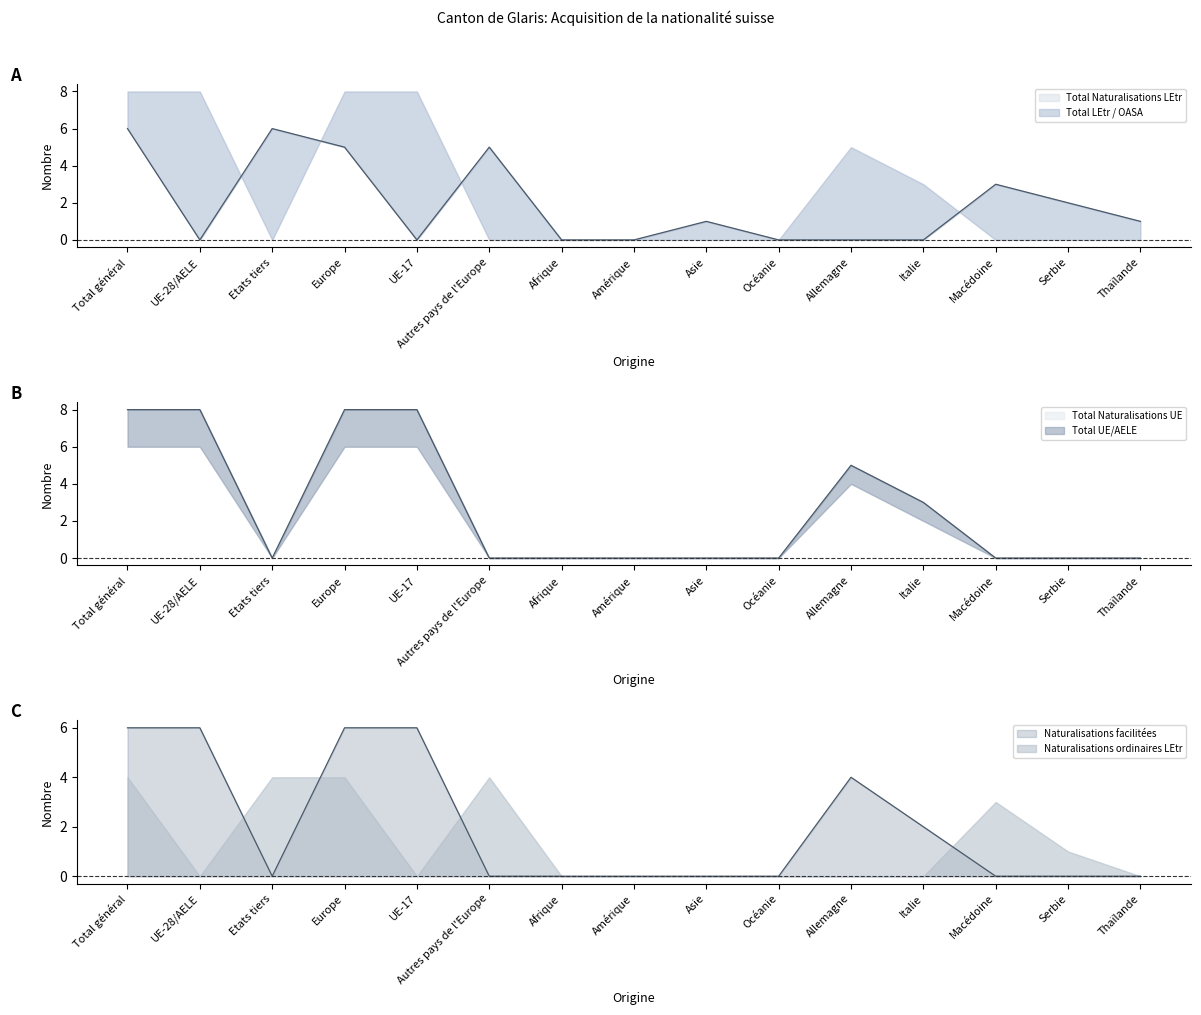

How many lines are shown in the chart?

3